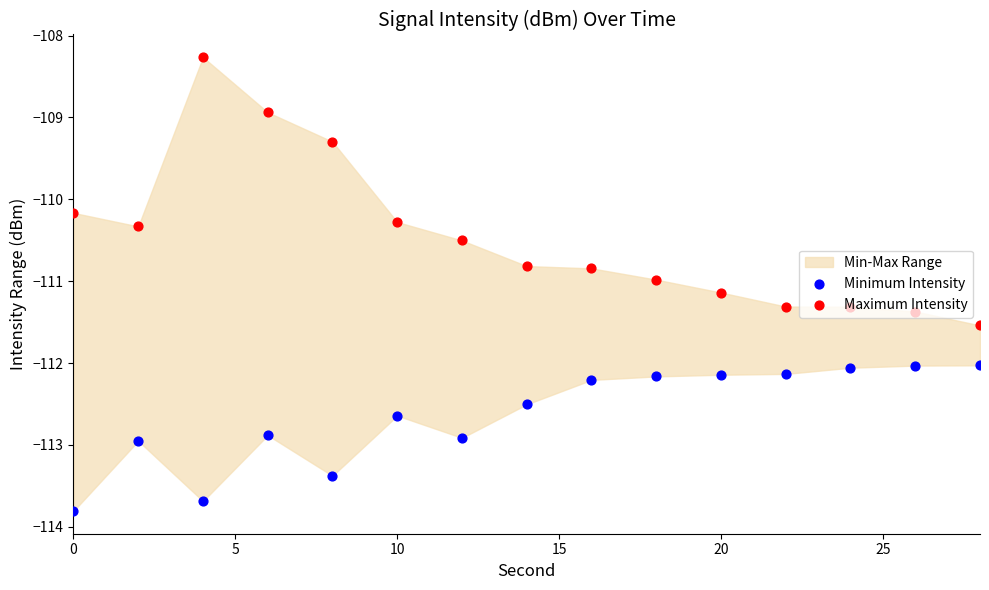

At how many categories does at least one series exceed -110?

3